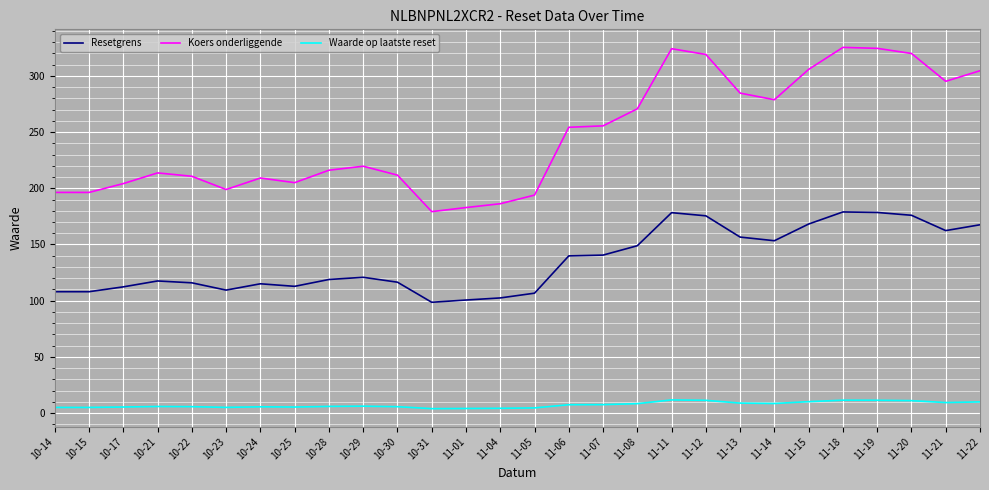

Which series has the largest total across all categories?

Koers onderliggende